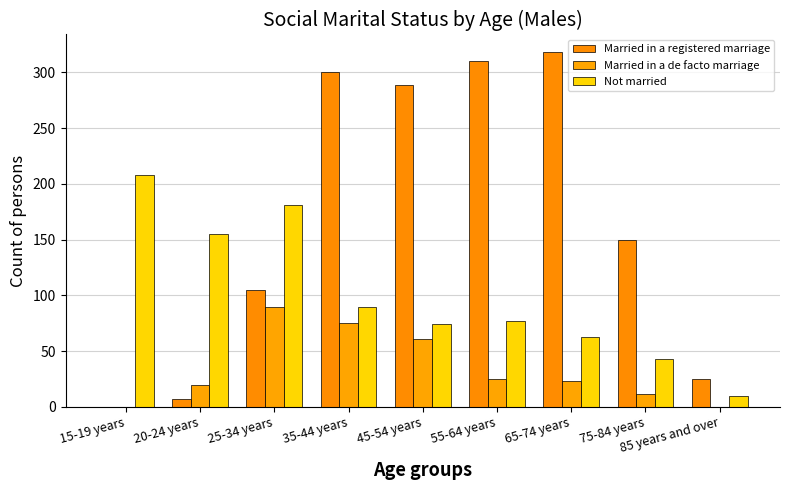

How many distinct data groups are displayed?

3